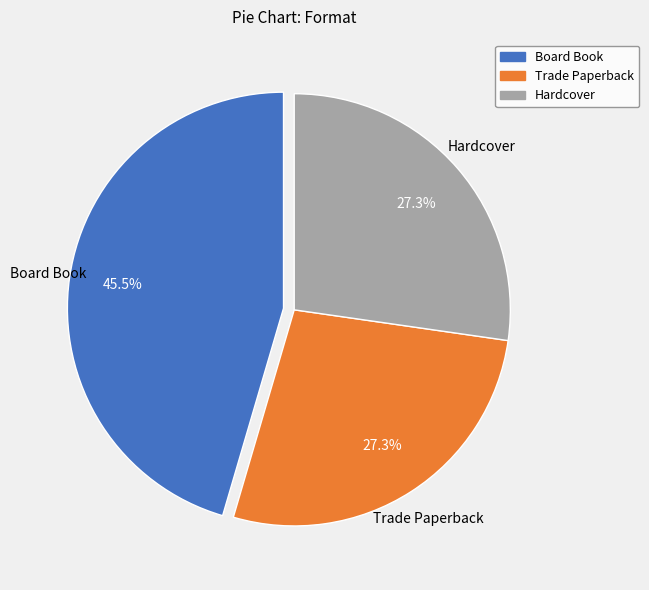

True or false: Trade Paperback accounts for 27% of the total.

True